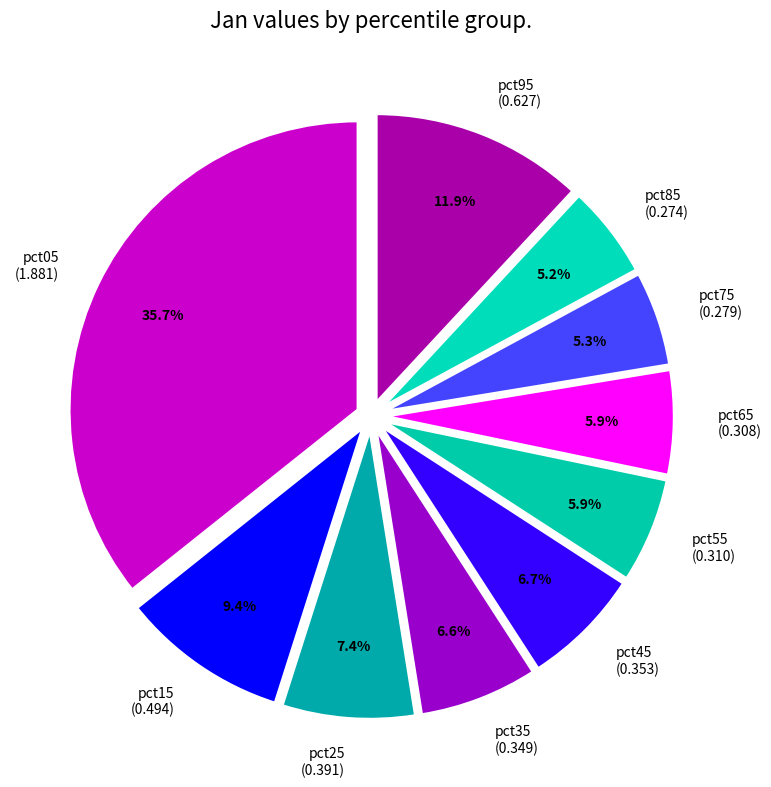

Which has a higher value, pct45 or pct15?

pct15